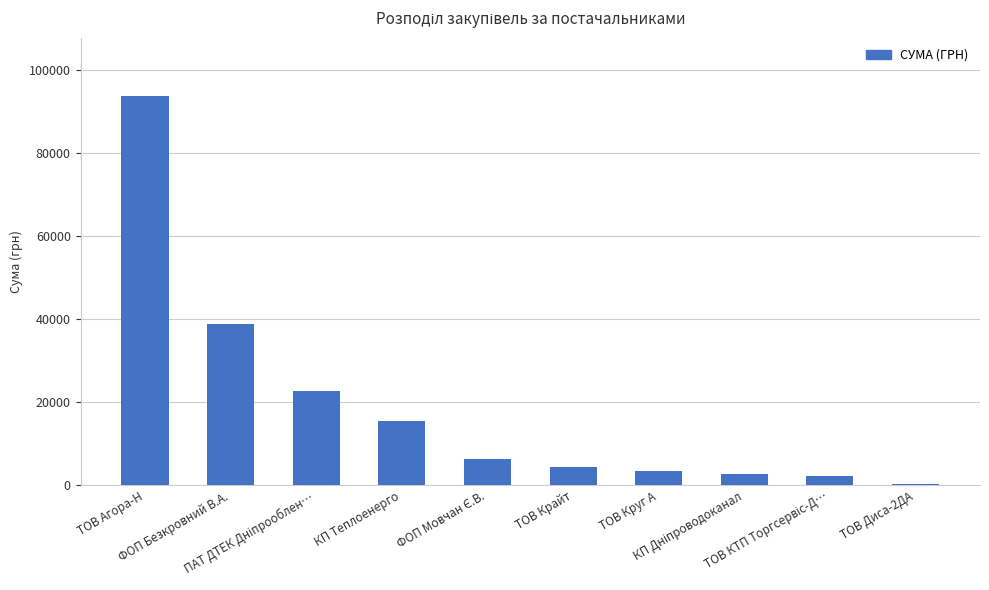

What is the sum of all values?

190458.0